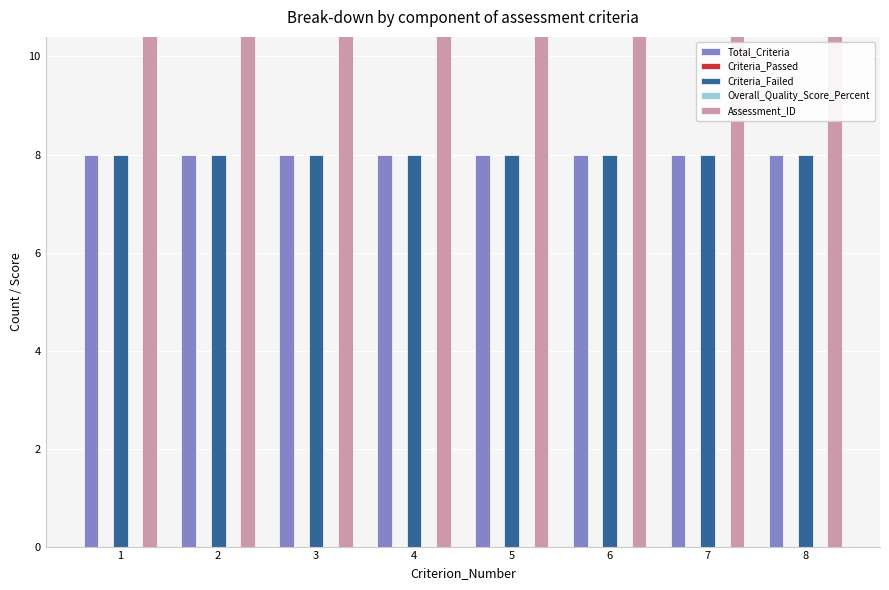

Reading left to right, list all the values displayed in this chart.

Total_Criteria: 8	8	8	8	8	8	8	8
Criteria_Passed: 0	0	0	0	0	0	0	0
Criteria_Failed: 8	8	8	8	8	8	8	8
Overall_Quality_Score_Percent: 0	0	0	0	0	0	0	0
Assessment_ID: 325	325	325	325	325	325	325	325